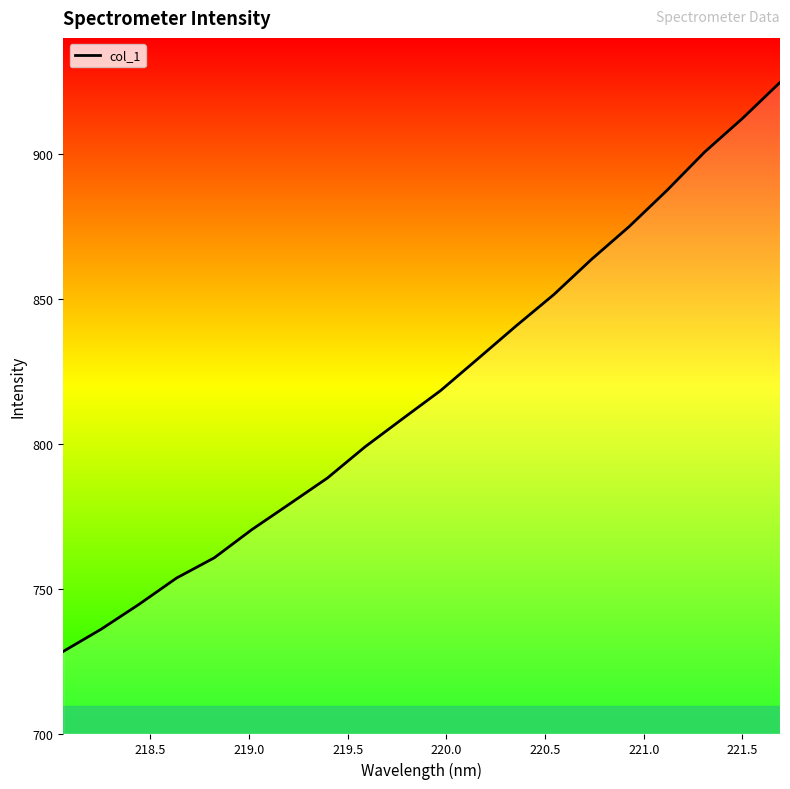

What is the smallest value displayed?

728.3